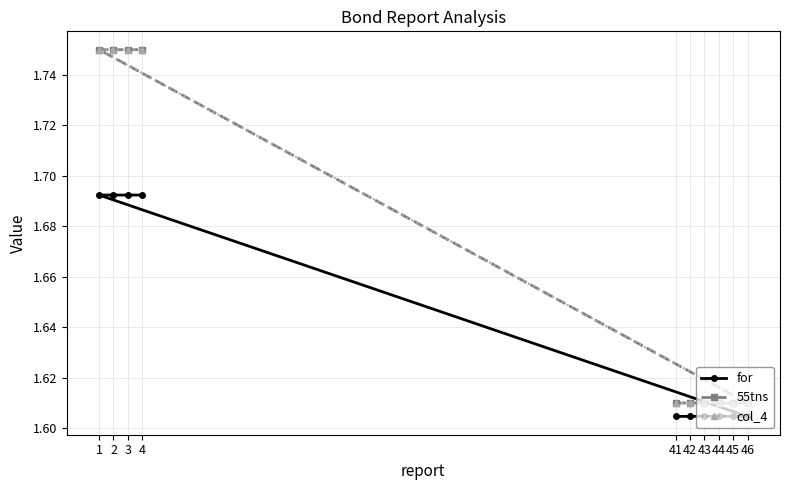

List the series in order of their peak value, lowest first.

for, 55tns, col_4